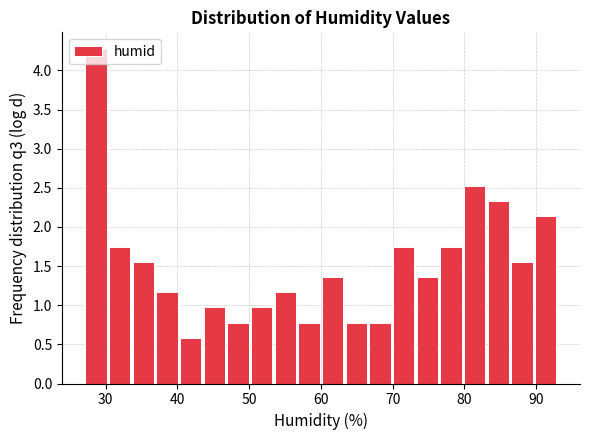

Around what value on the x-axis is the tallest bar? Give the approximate position of its centre, as read against the axis.

29